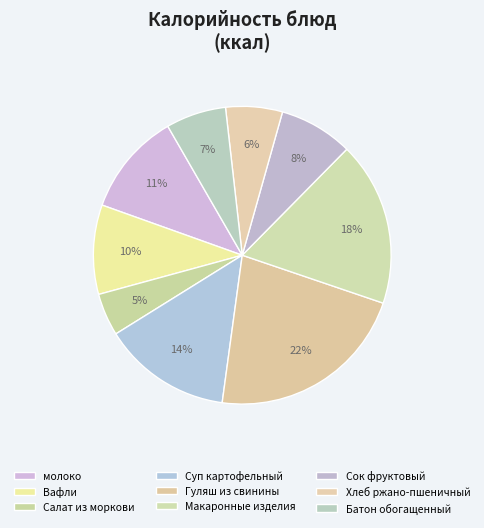

Count the number of slices in the pie.

9